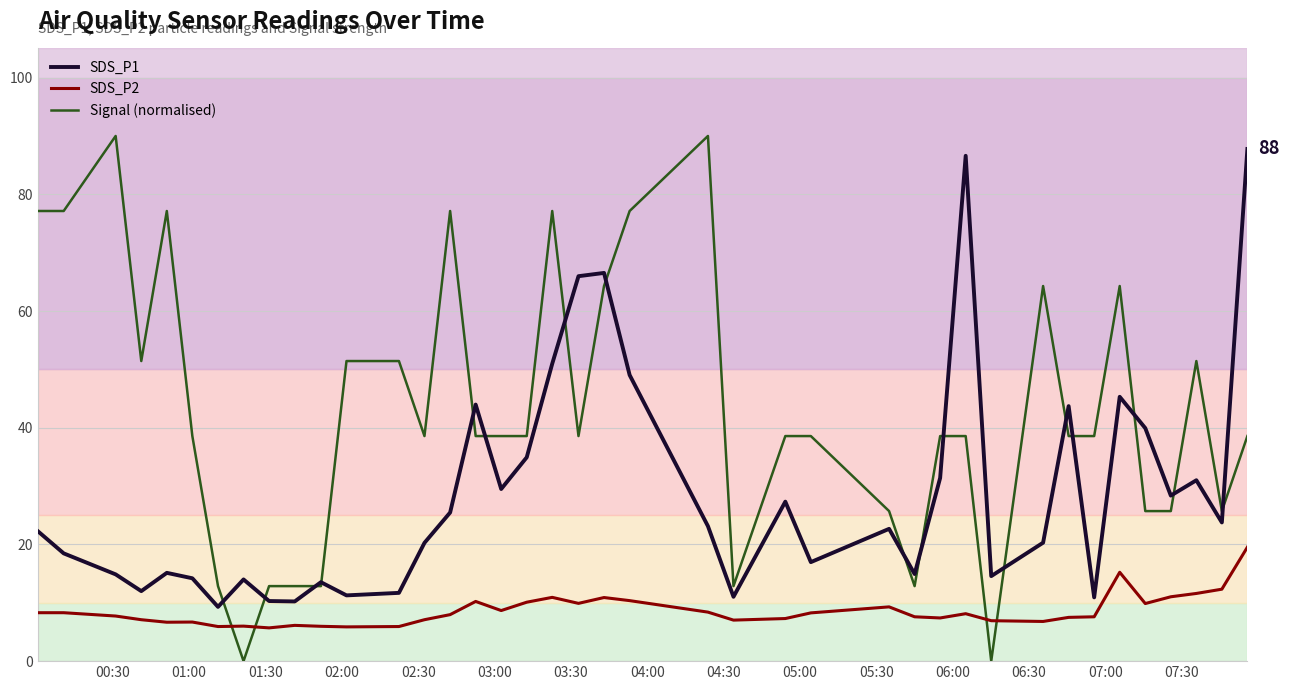

Which series ends up on top after the final intersection of Signal (normalised) and SDS_P1?

SDS_P1